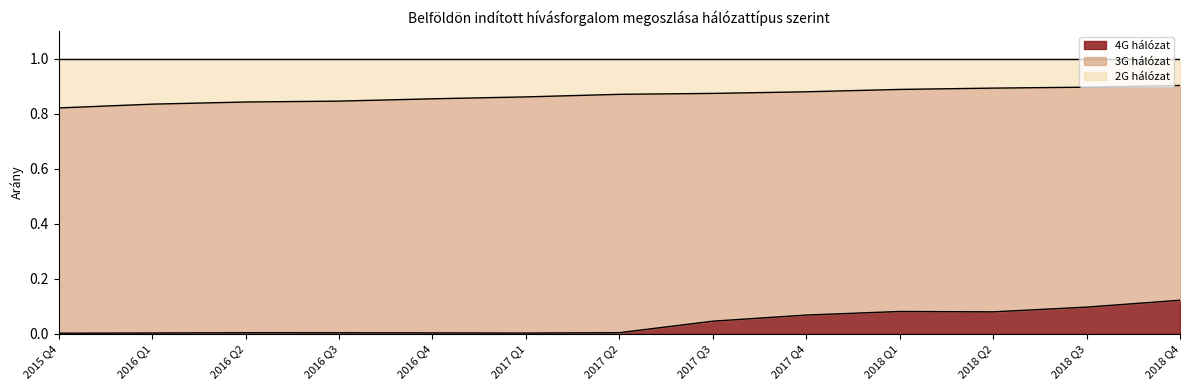

Is it true that 4G hálózat equals 0.0 at 2017 Q3?

False